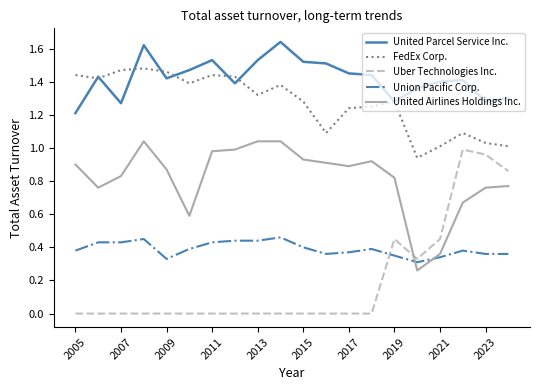

Which series has the largest total across all categories?

United Parcel Service Inc.